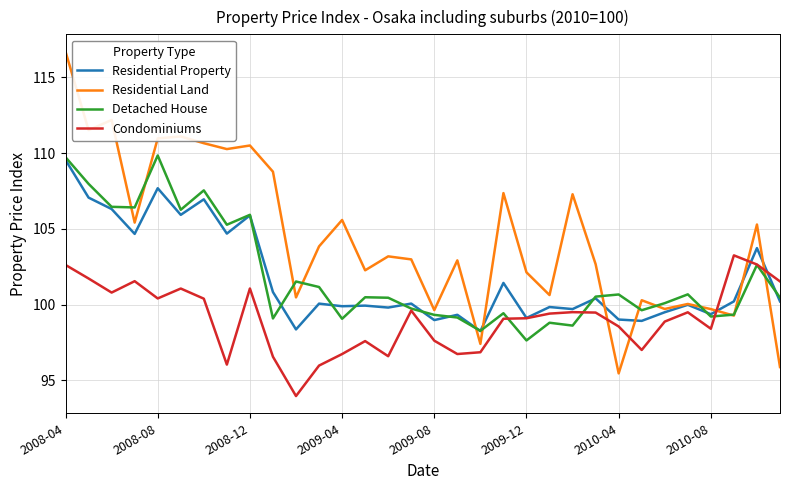

Which series has the widest spread of values?

Residential Land